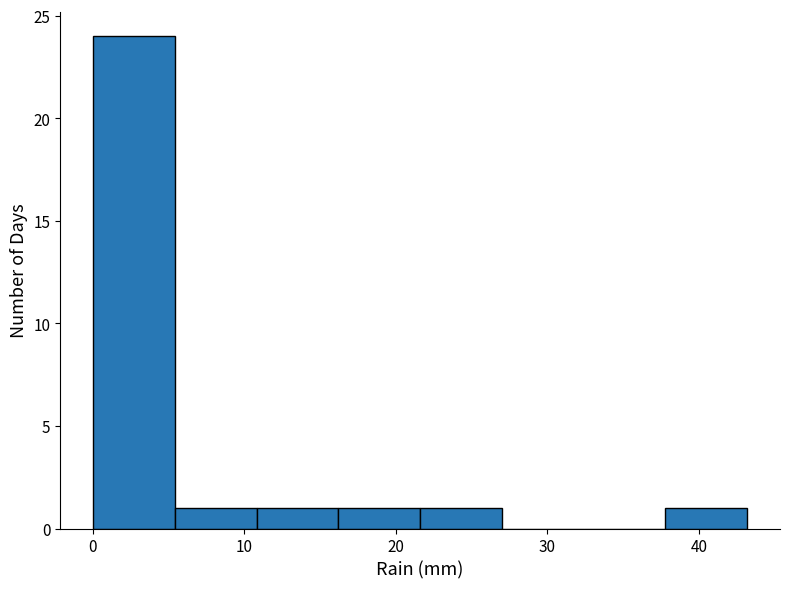

Over which range of the x-axis is the bar tallest?

0.0 to 5.4